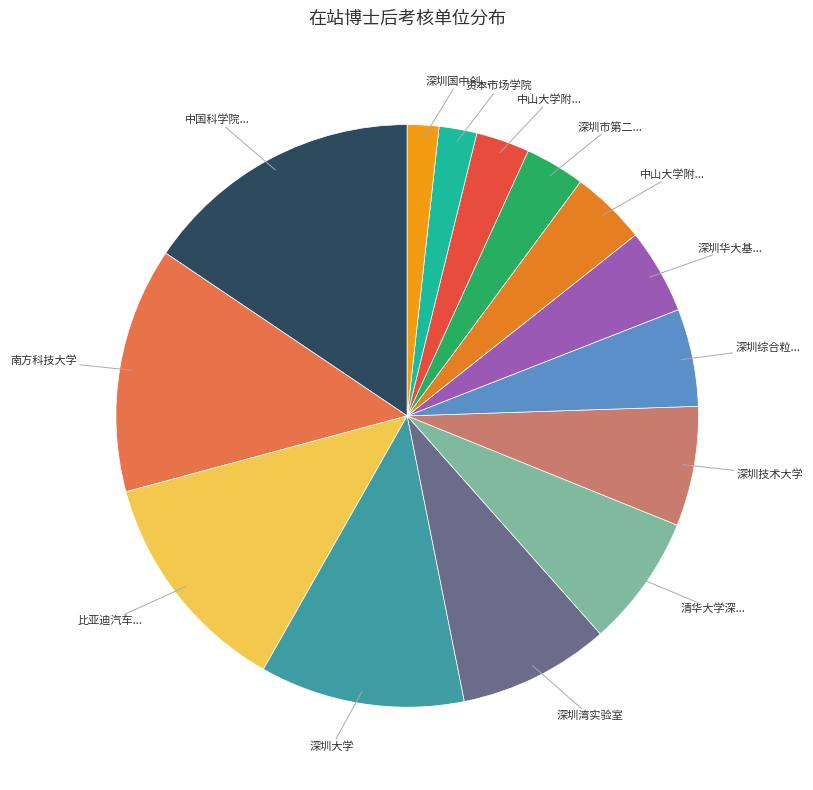

Count the number of slices in the pie.

14